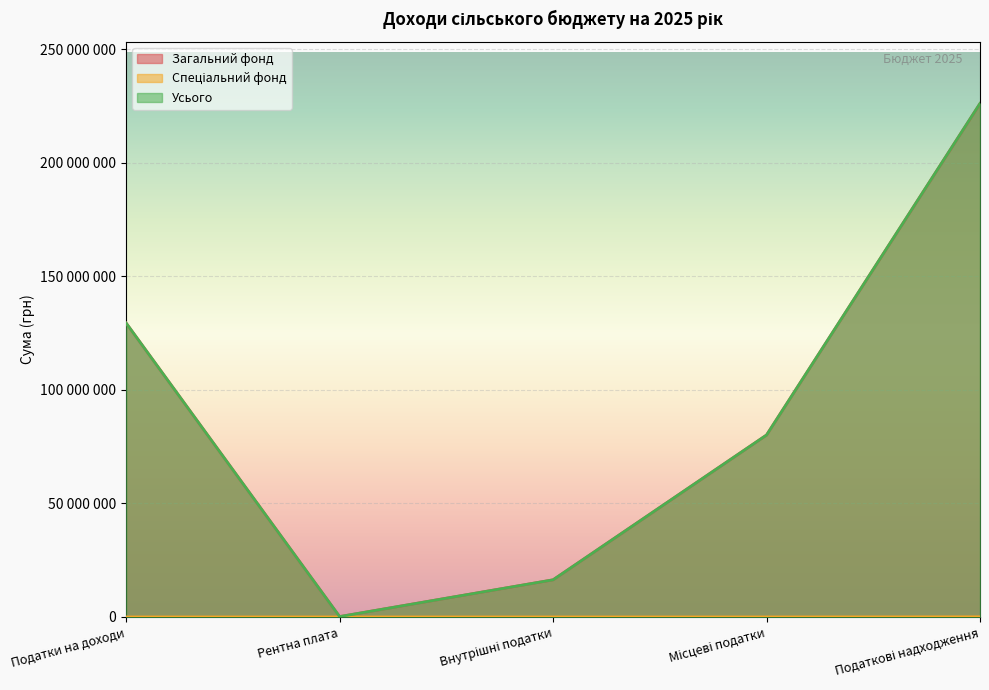

Is the value of Усього at Внутрішні податки greater than the value of Спеціальний фонд at Податки на доходи?

Yes